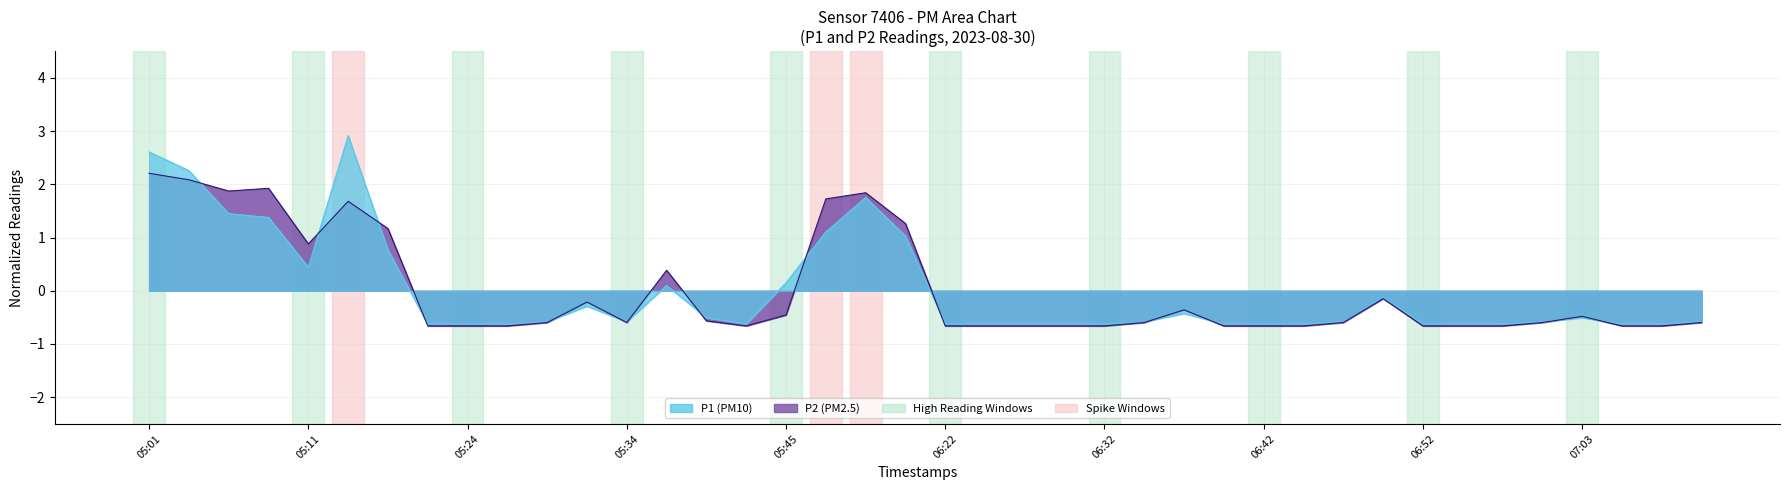

What is the minimum value shown in the chart?

-0.7